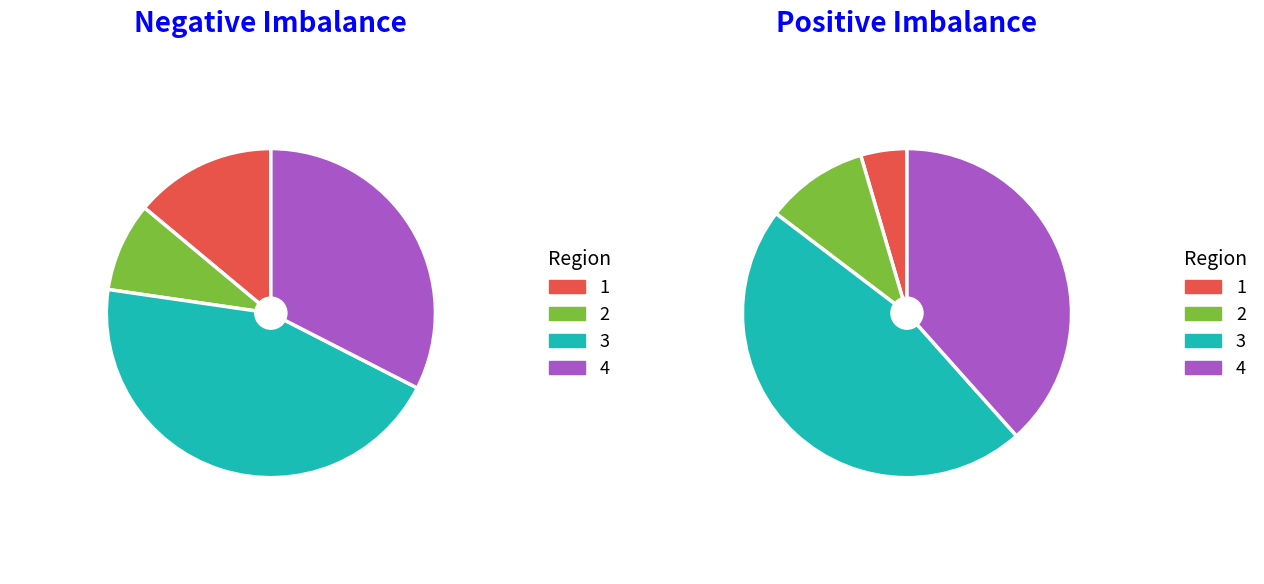

Is there a majority slice in this chart?

No